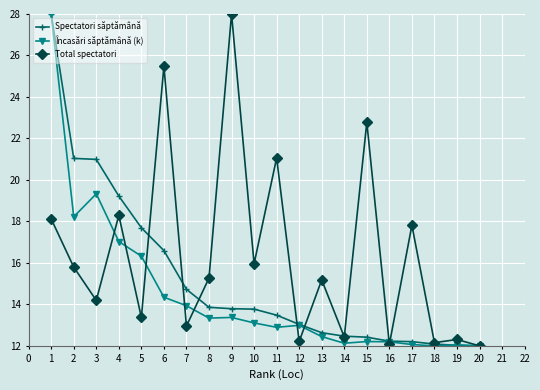

What is the spread (max minus min) of values at 9?

14.6